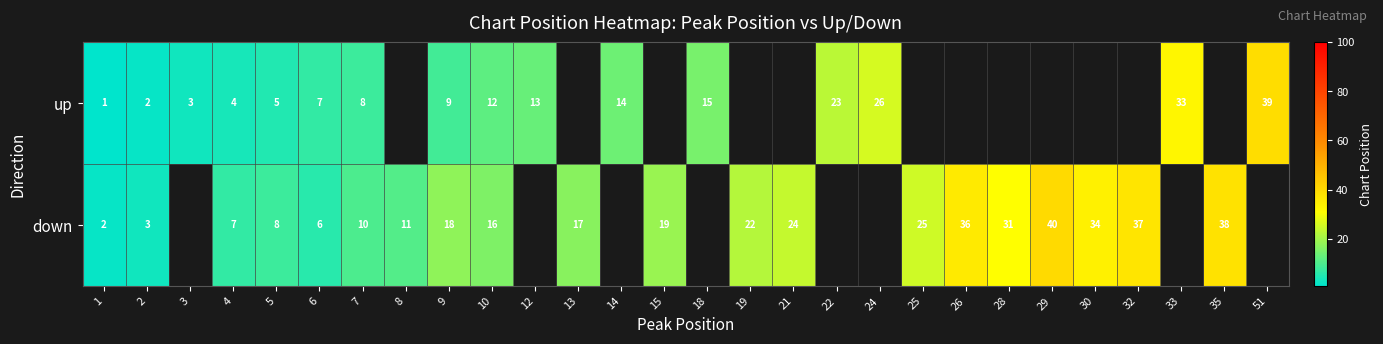

What is the lowest value of the row_1 series?

2.0